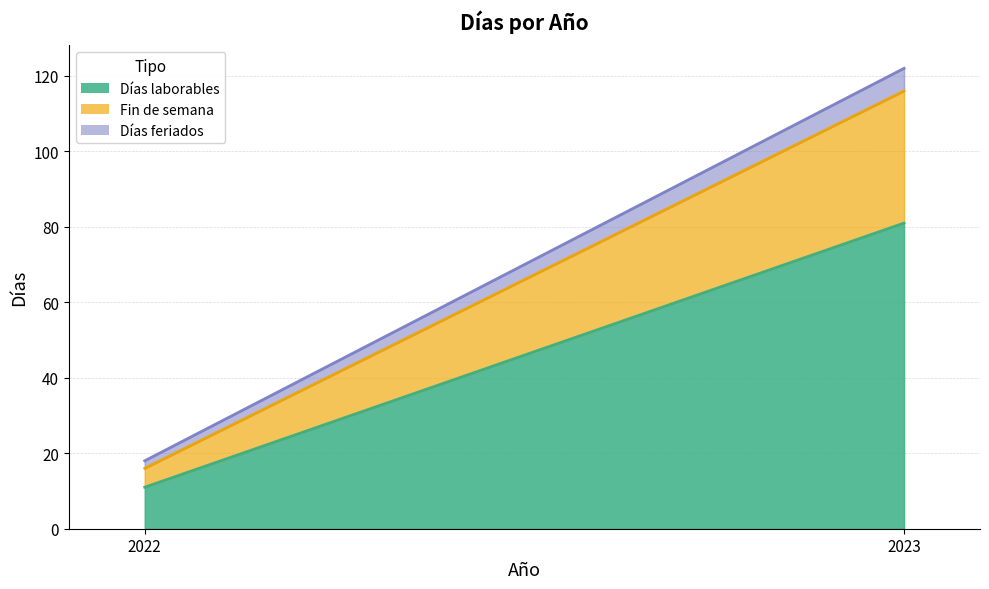

Between 2022 and 2023, which series saw the biggest shift?

Días laborables